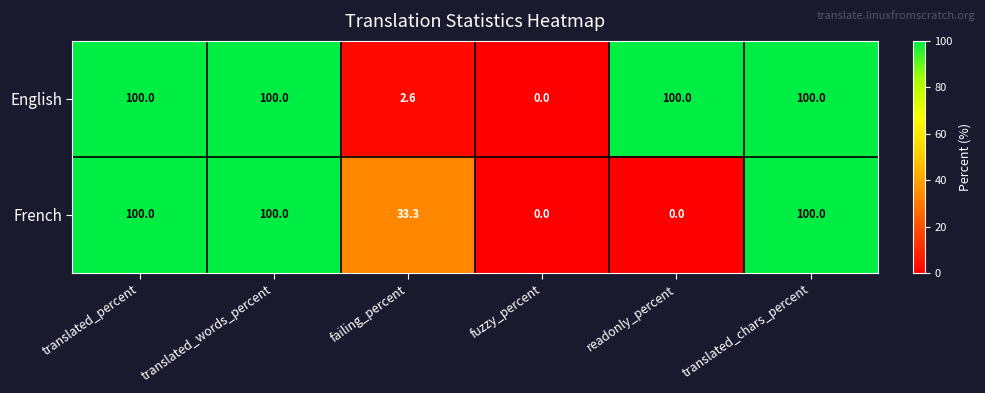

What is the maximum value shown in the chart?

100.0